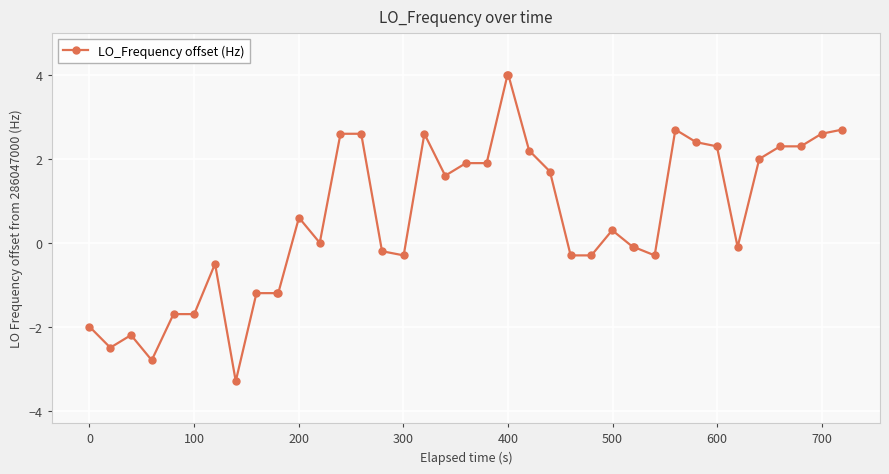

What is the value of the 6th point from the left?

-1.7